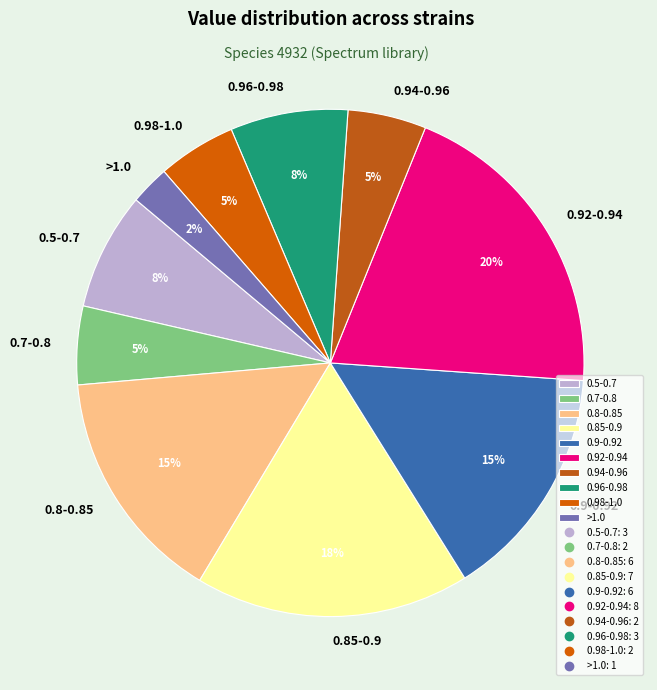

Count the number of slices in the pie.

10